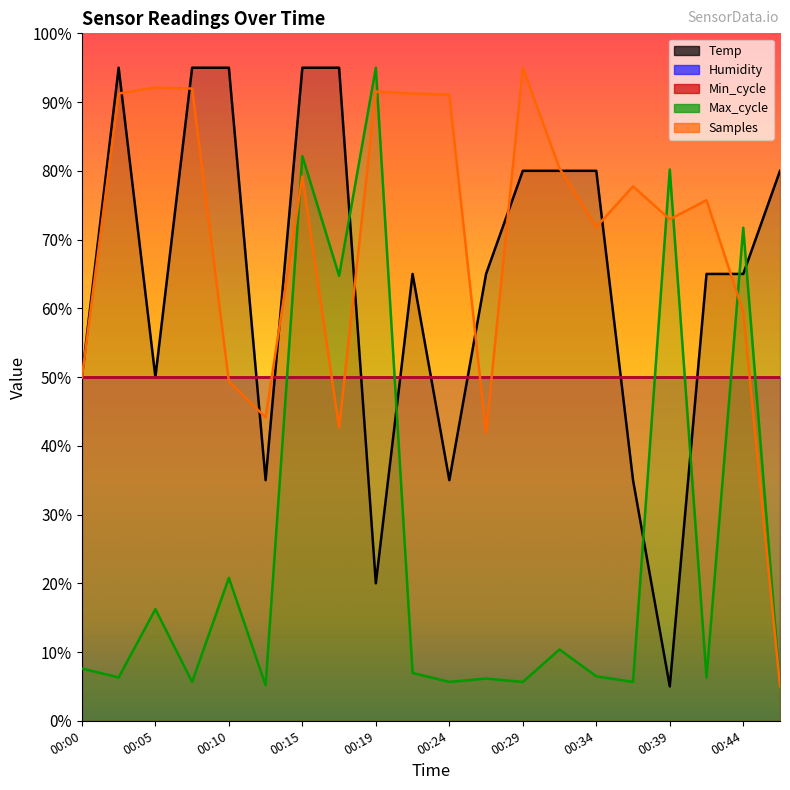

How many interior local valleys does the Temp series have?

5